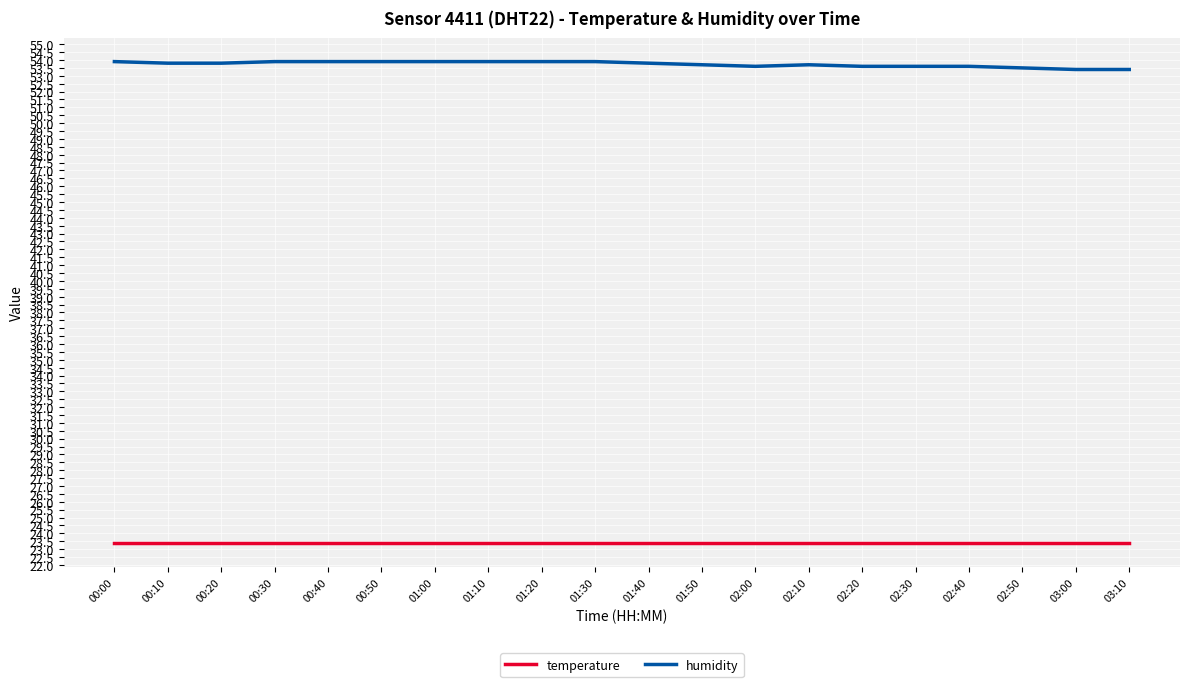

What position from the left is 02:40?

17